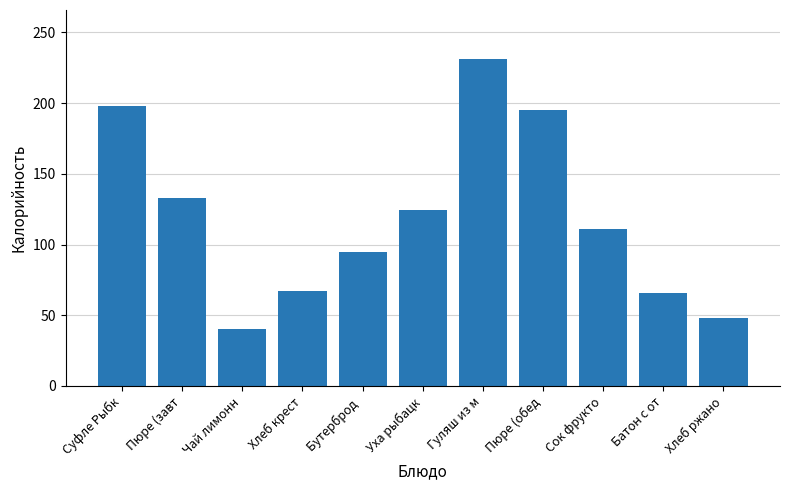

How many categories are shown in the chart?

11